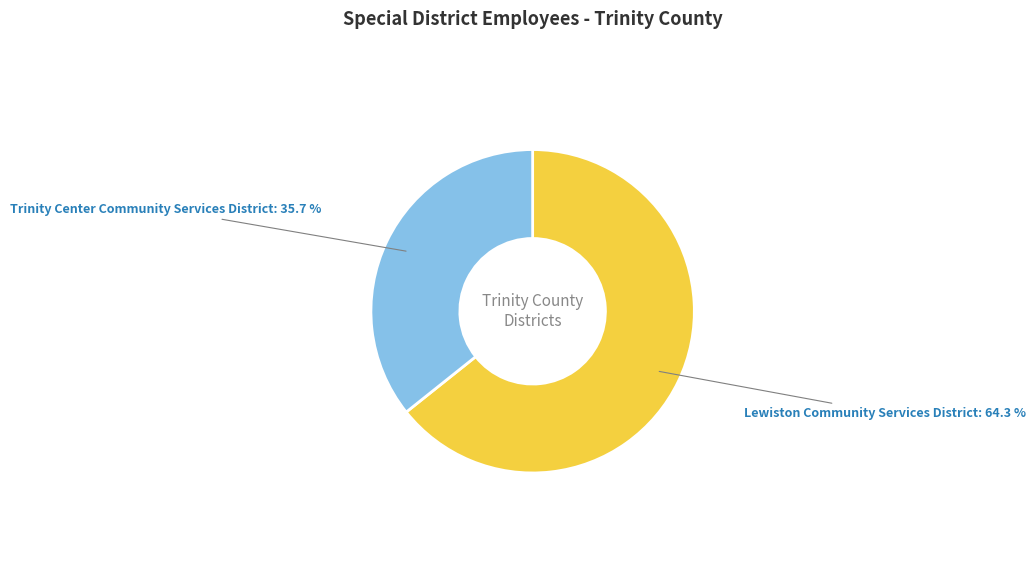

What is the largest slice in the pie chart?

Lewiston Community Services District